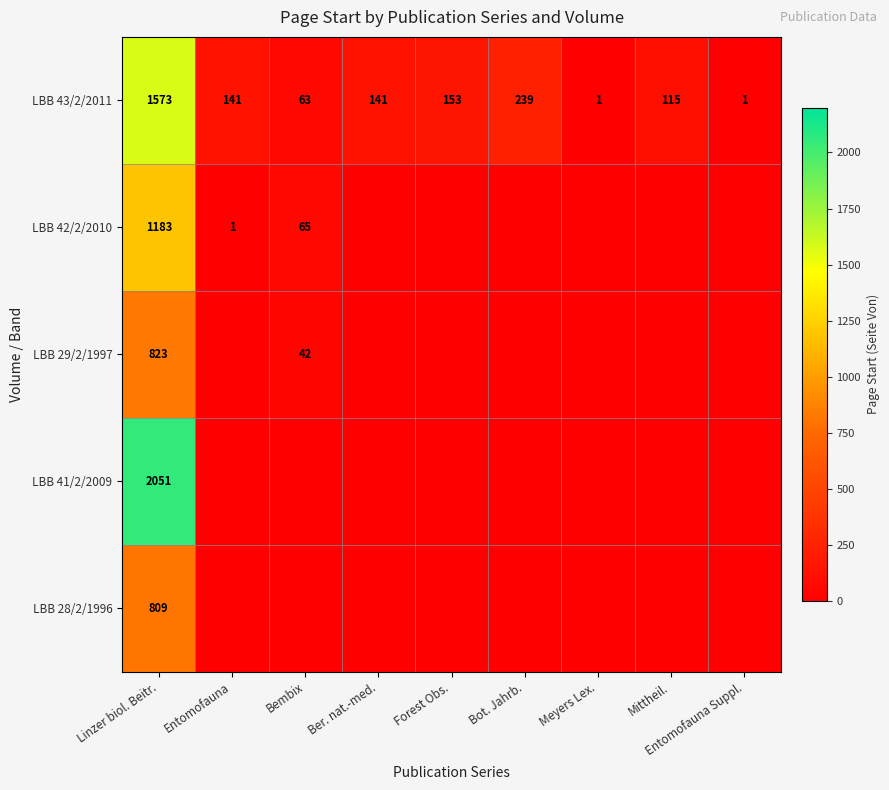

At which label does LBB 43/2/2011 first exceed 141?

Linzer biol. Beitr.